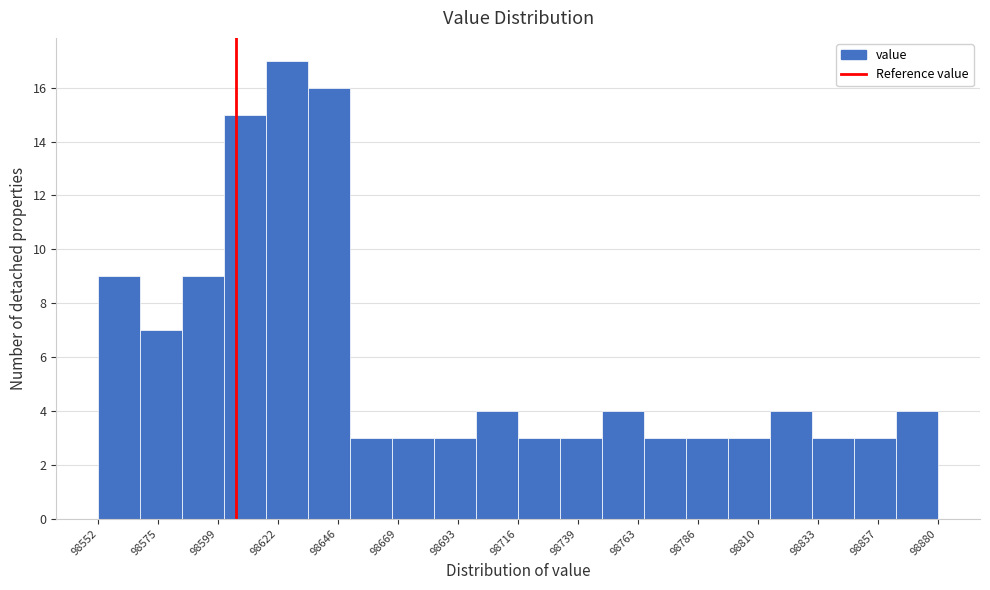

Around what value on the x-axis is the tallest bar? Give the approximate position of its centre, as read against the axis.

98625